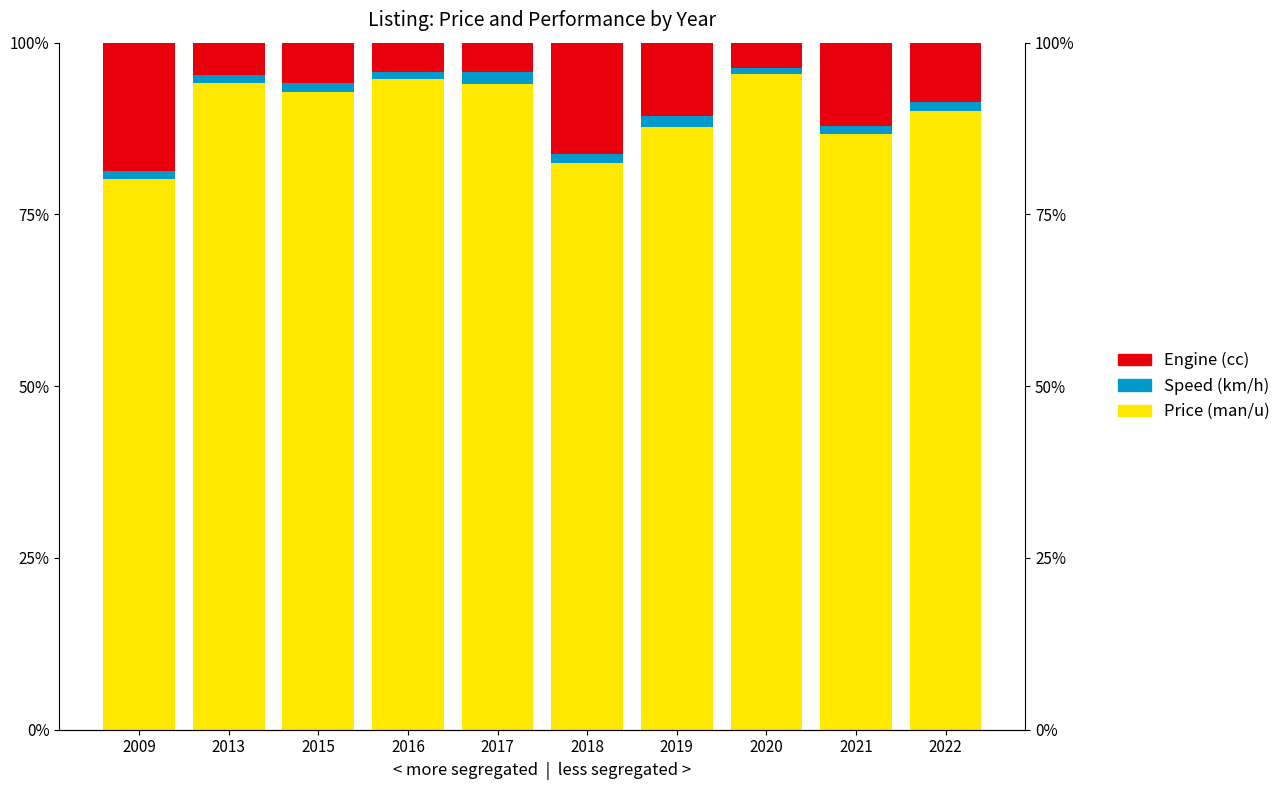

Read the Price (man/u) value at 2013.

94.2